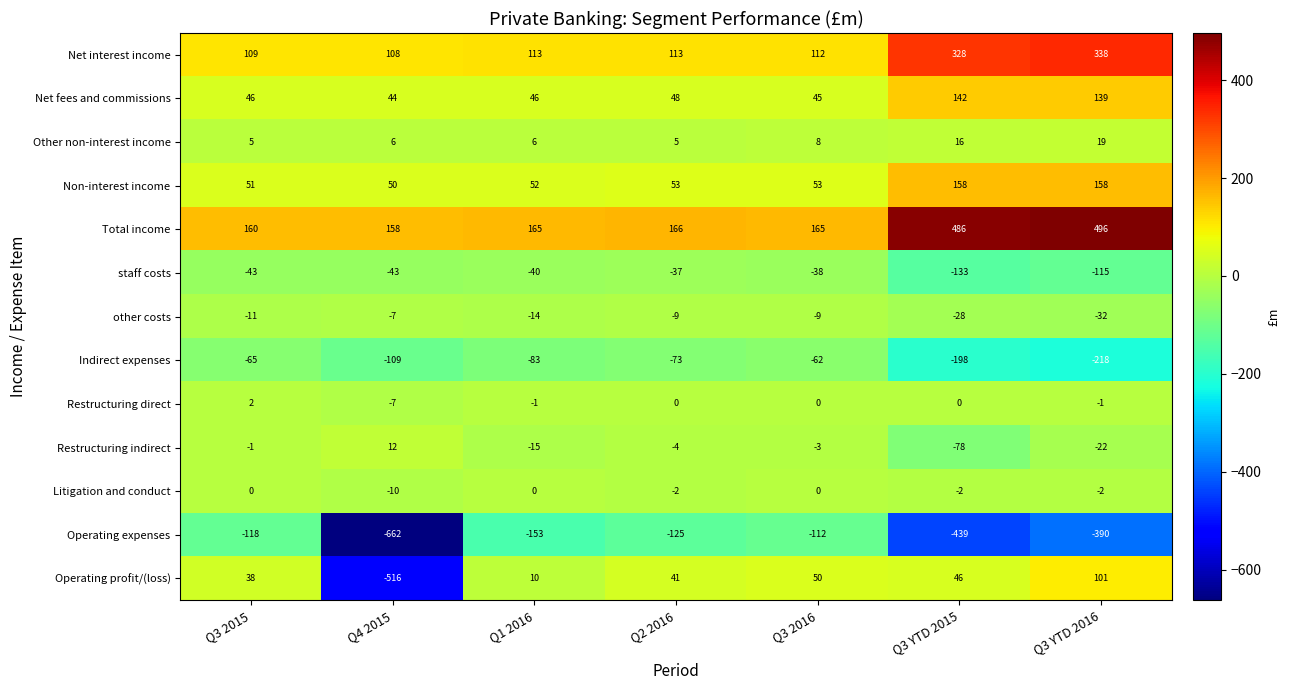

True or false: Non-interest income has a value of 50 at Q4 2015.

True